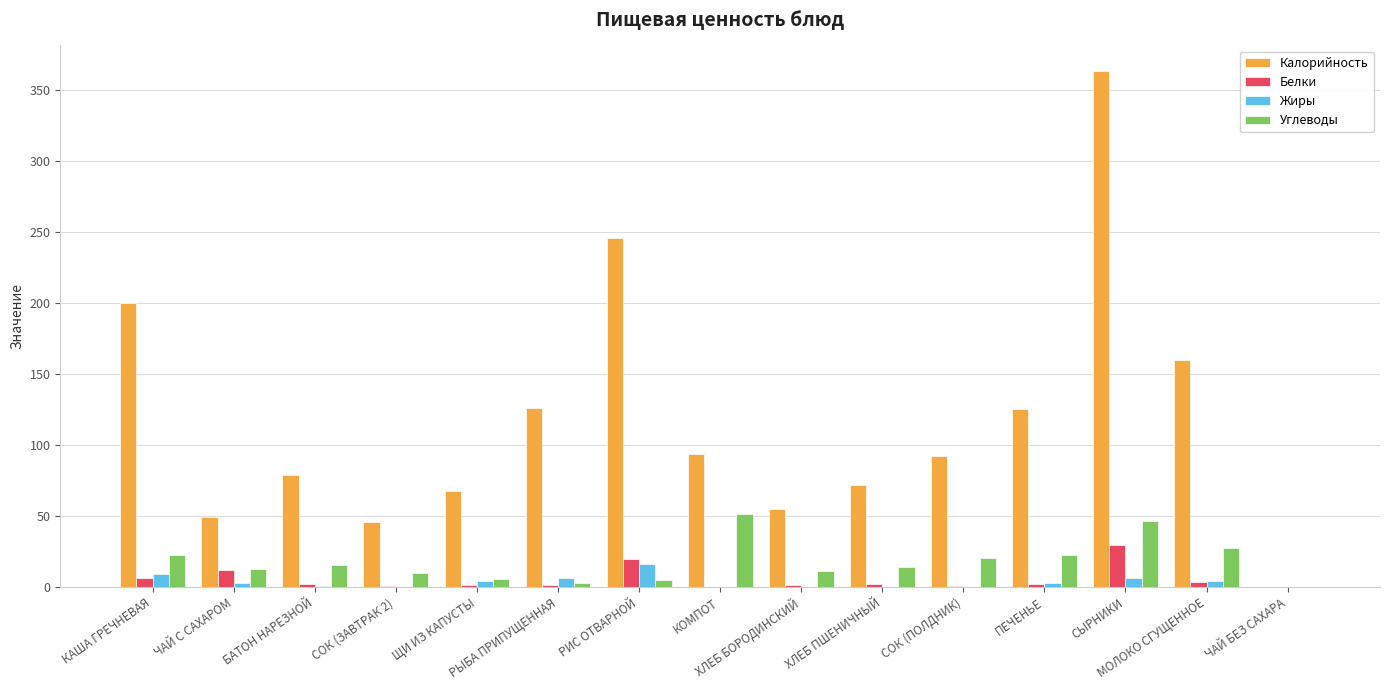

Count the number of data series in this chart.

4